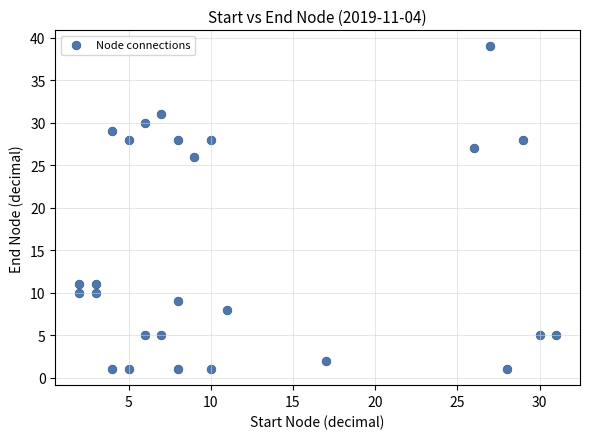

What Y value in the scatter plot is closest to 20?

26